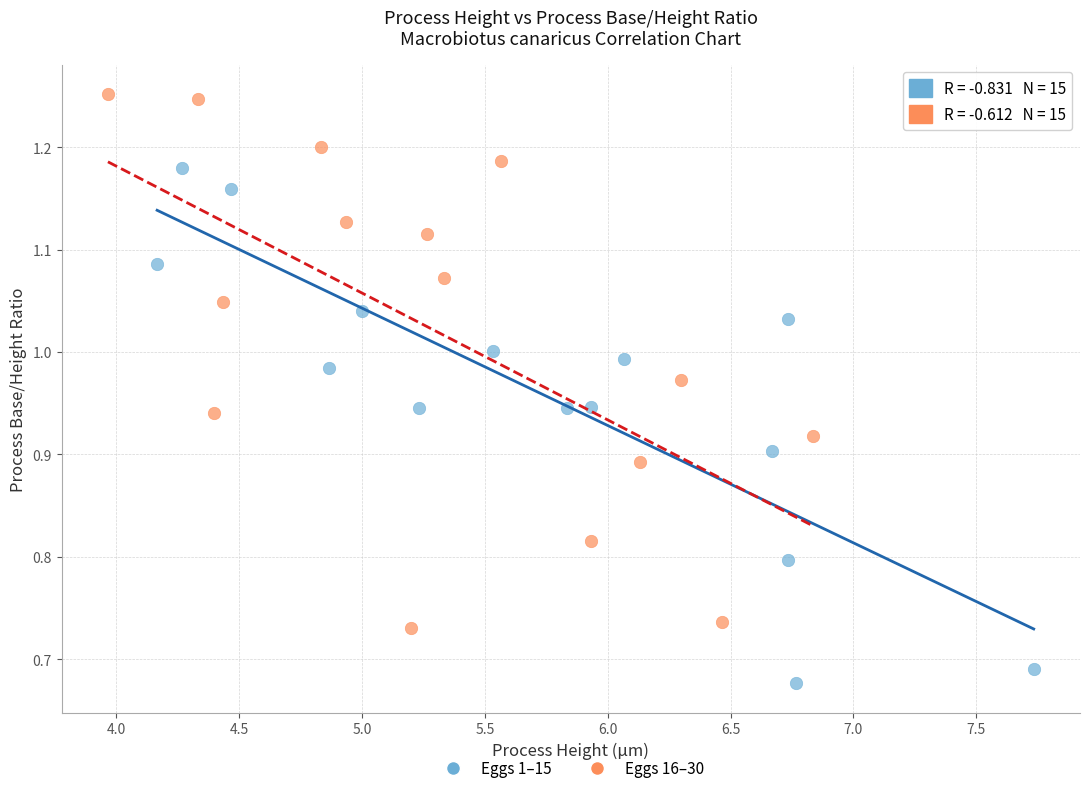

Which series reaches the maximum Y coordinate?

Eggs 16–30